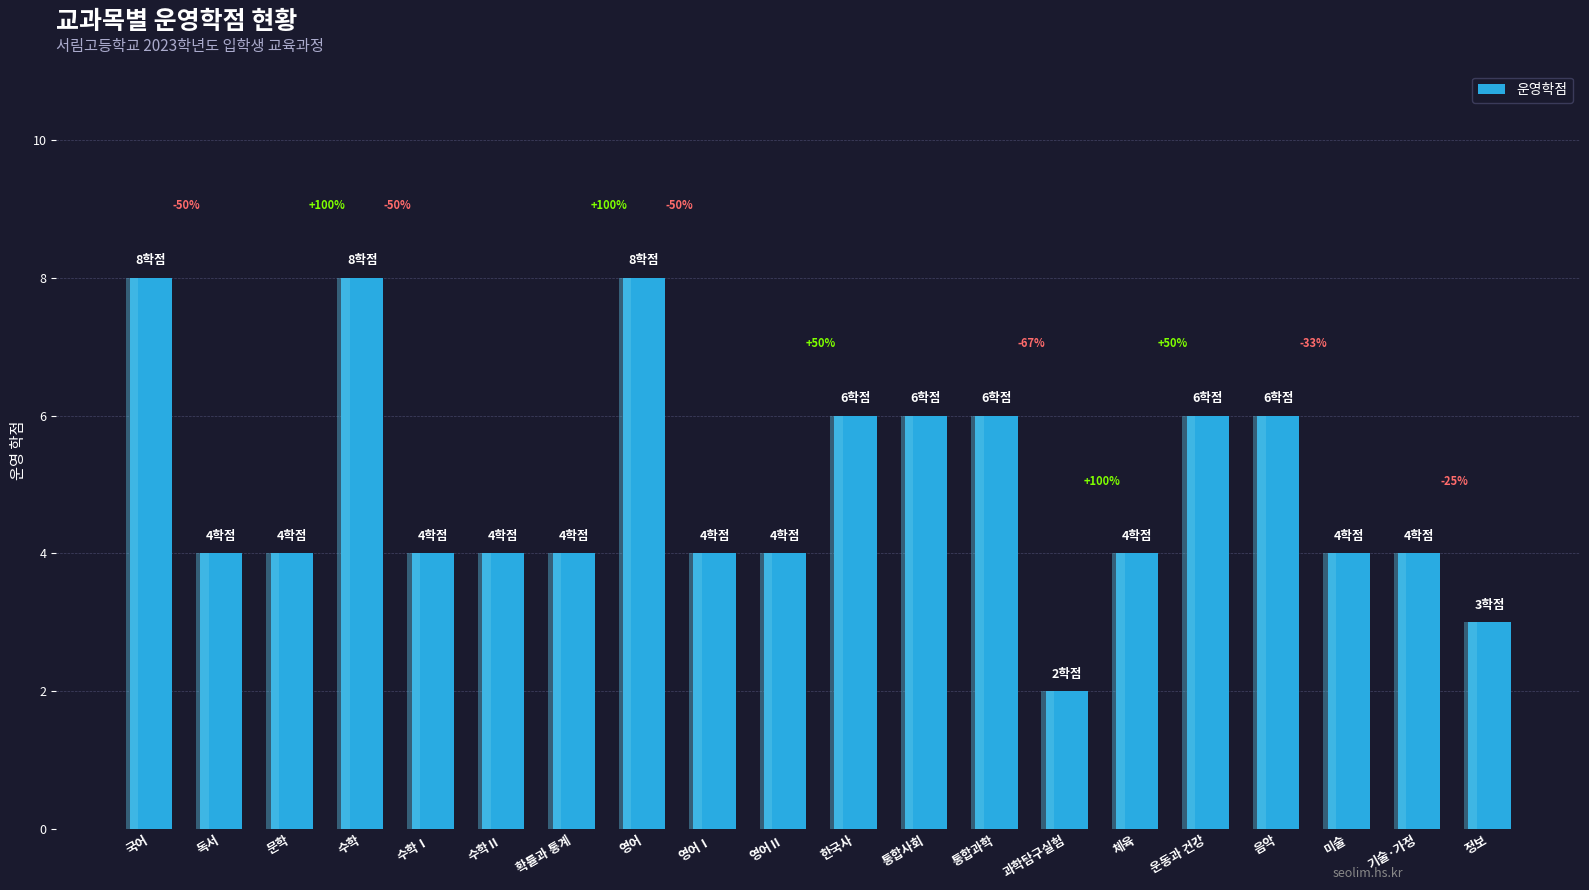

List the labels in order of value, largest first.

국어, 수학, 영어, 한국사, 통합사회, 통합과학, 운동과 건강, 음악, 독서, 문학, 수학Ⅰ, 수학Ⅱ, 확률과 통계, 영어Ⅰ, 영어Ⅱ, 체육, 미술, 기술·가정, 정보, 과학탐구실험